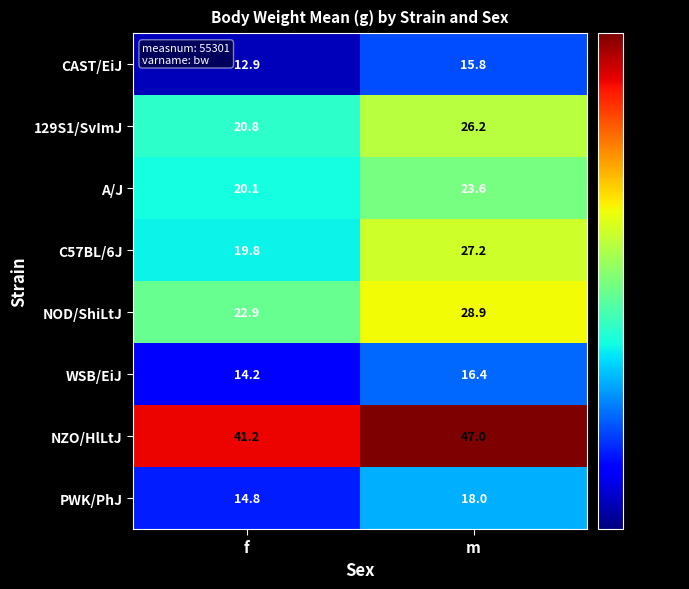

Rank the series at f from highest to lowest value.

NZO/HlLtJ, NOD/ShiLtJ, 129S1/SvImJ, A/J, C57BL/6J, PWK/PhJ, WSB/EiJ, CAST/EiJ